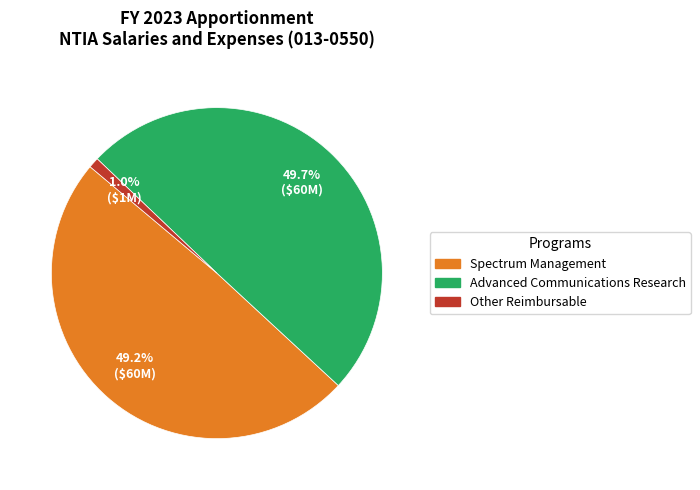

Which slice is the smallest?

Other Reimbursable